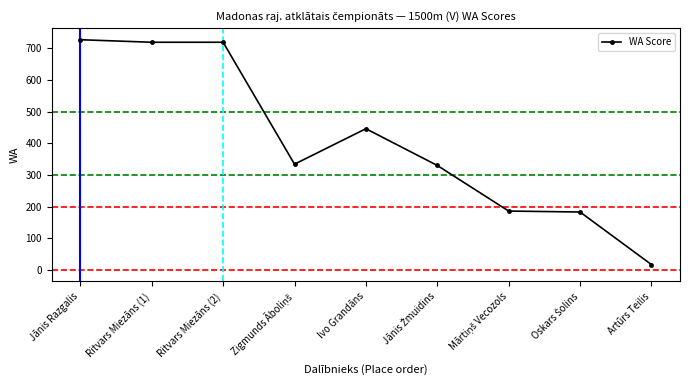

What is the value of the 8th point from the left?

183